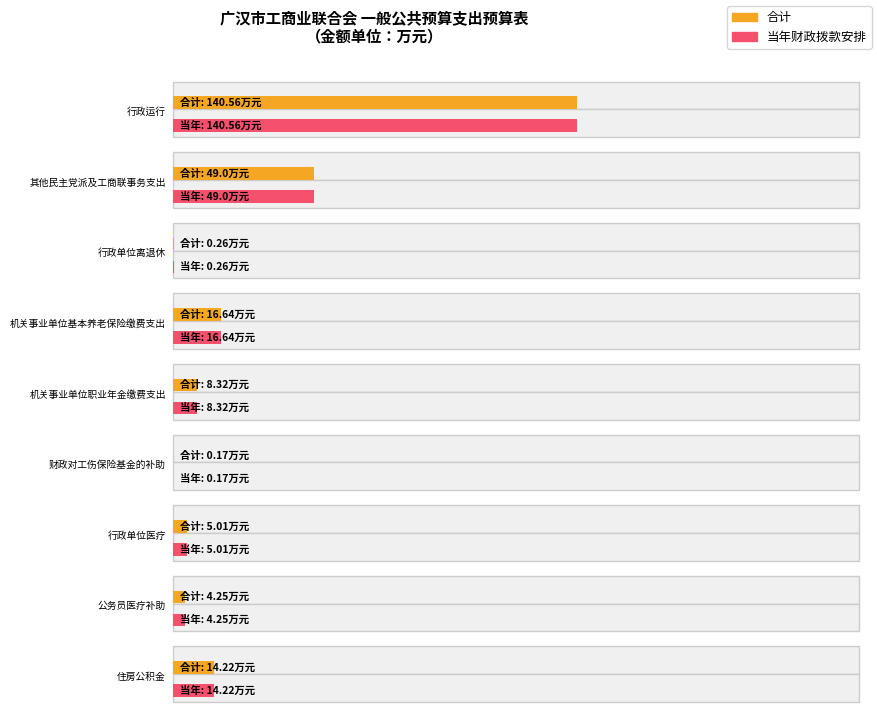

Does the chart contain stacked bars?

No